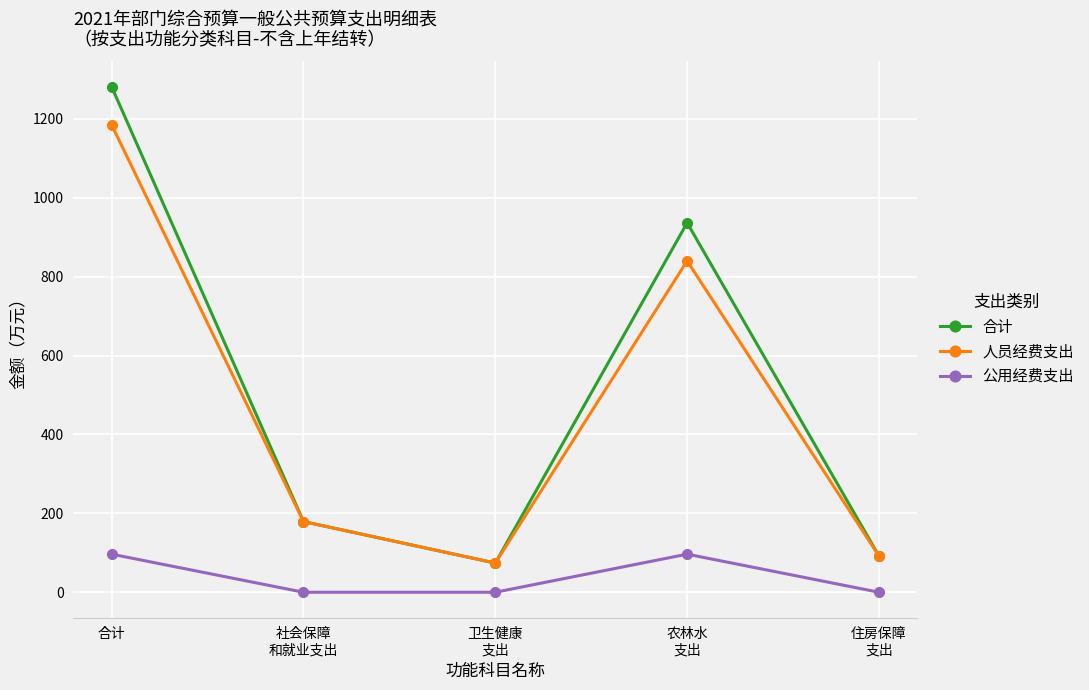

What is the approximate value of 人员经费支出 at 合计?

1184.9